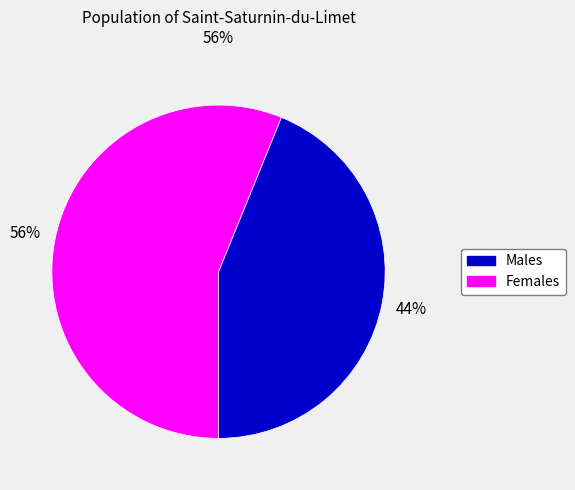

To the nearest percent, what is the average slice percentage?

50%